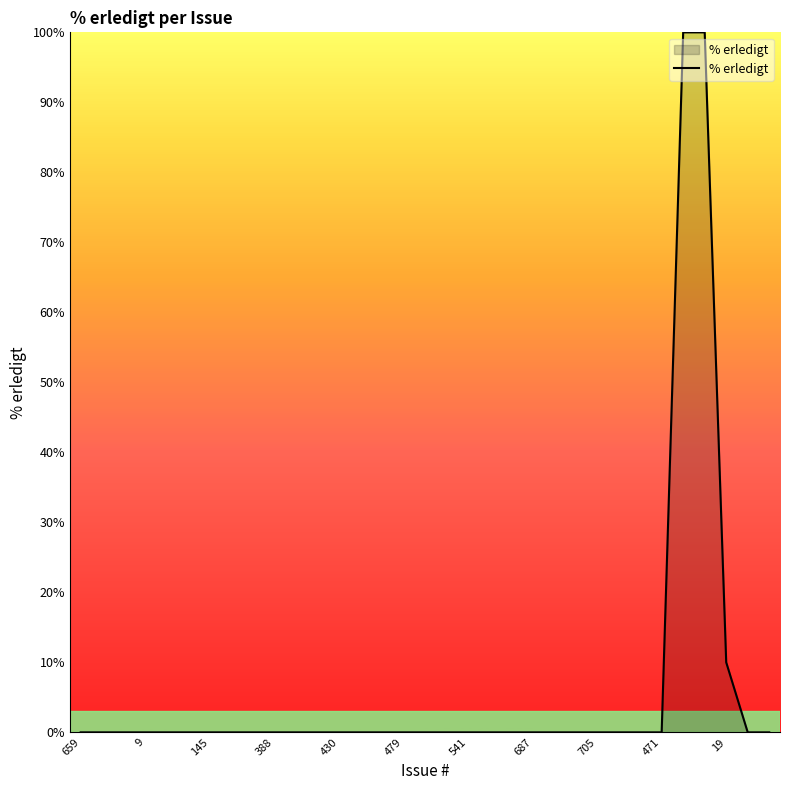

What is the difference between the maximum and minimum values?

100